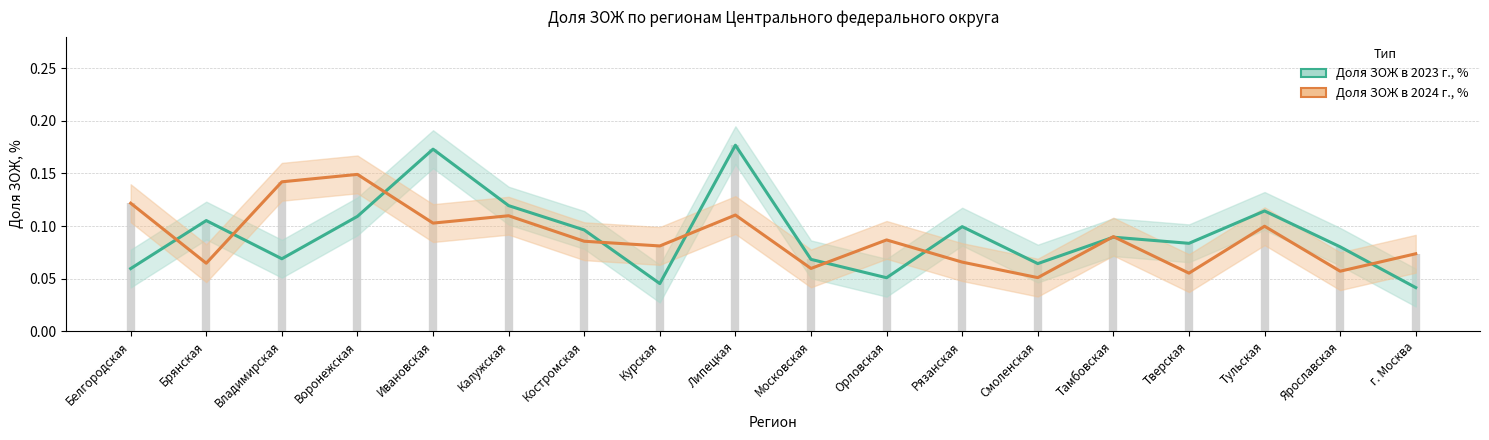

In Доля ЗОЖ в 2023 г., %, how many points are lower than both neighbors (excluding endpoints)?

5